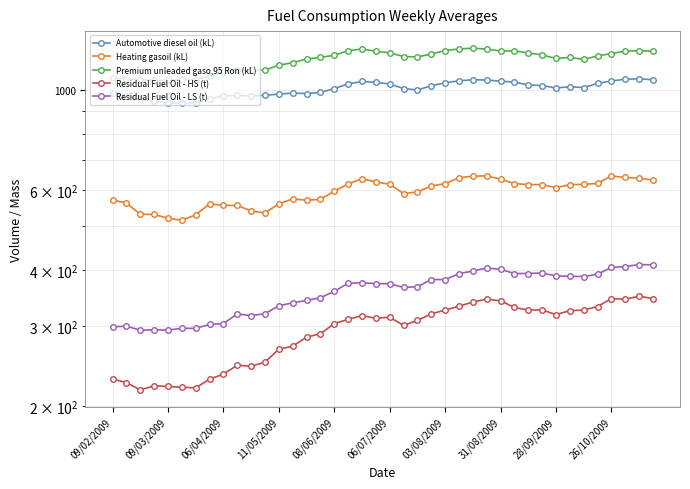

True or false: Residual Fuel Oil - LS (t) and Premium unleaded gaso,95 Ron (kL) cross at least once.

False